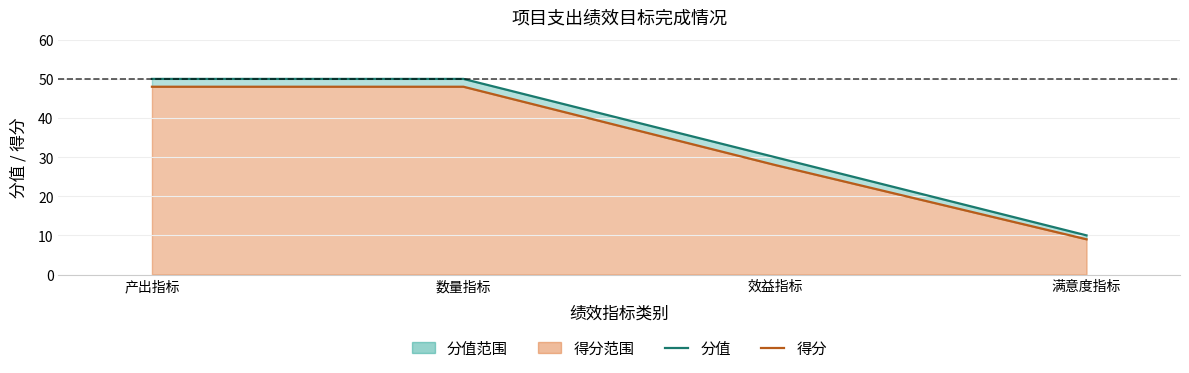

Is the value of 得分 at 产出指标 greater than the value of 分值 at 数量指标?

No